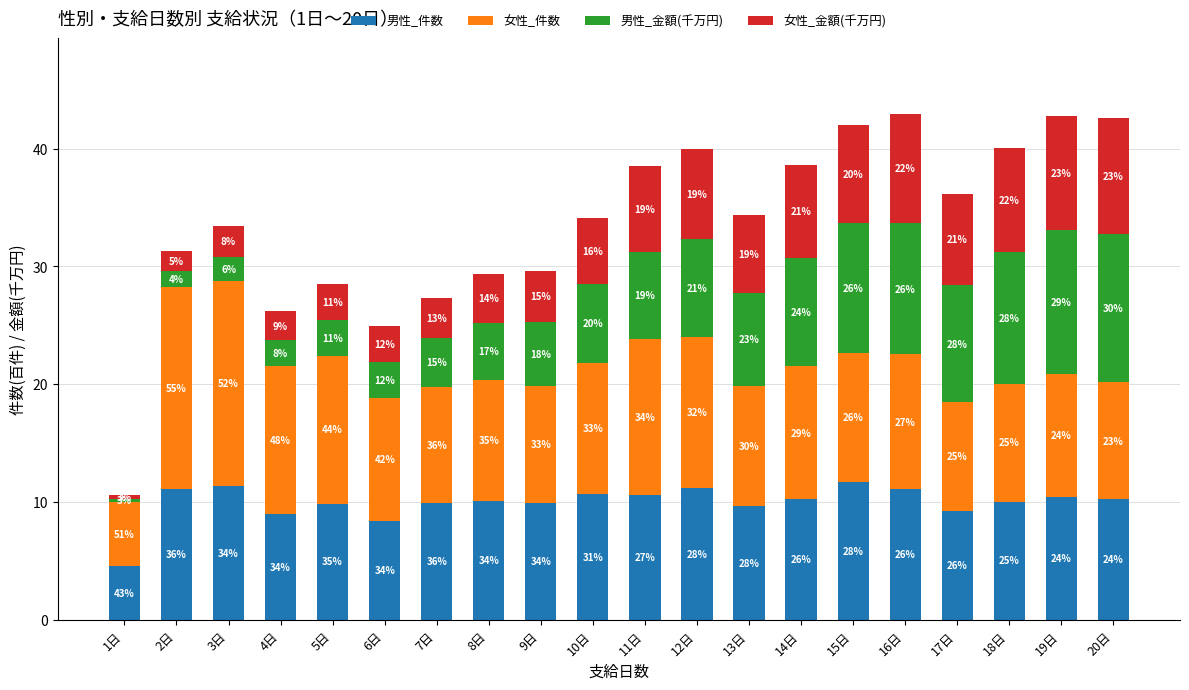

The value of 男性_金額(千万円) at 11日 is 1.6. True or false?

False